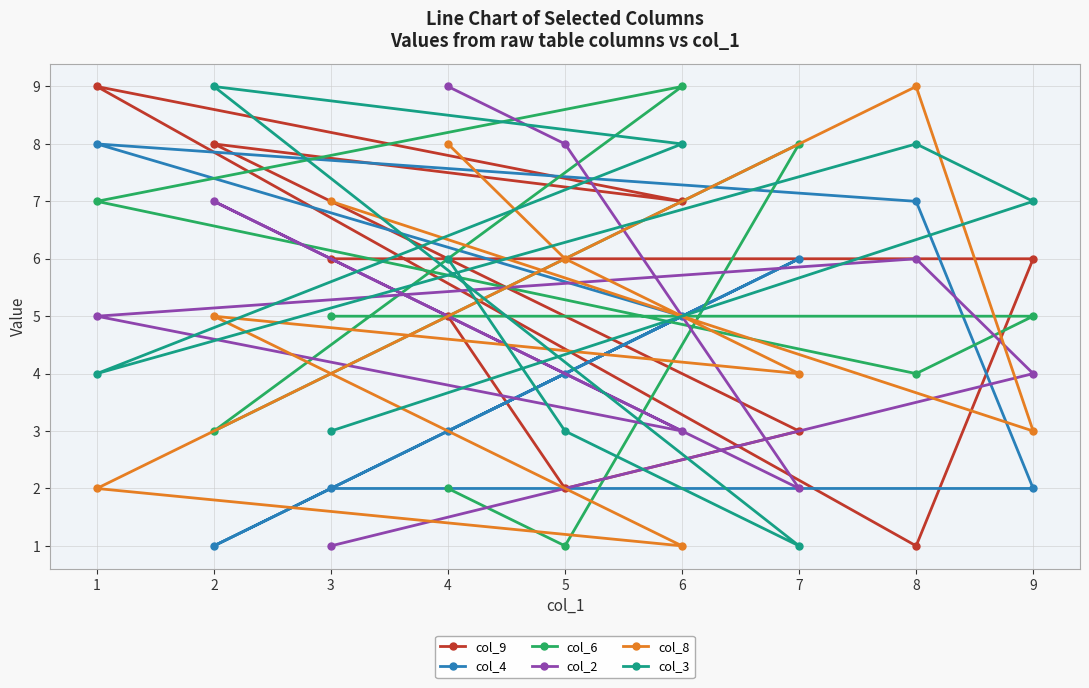

What is the value of the col_8 point at the 3rd from the left?

7